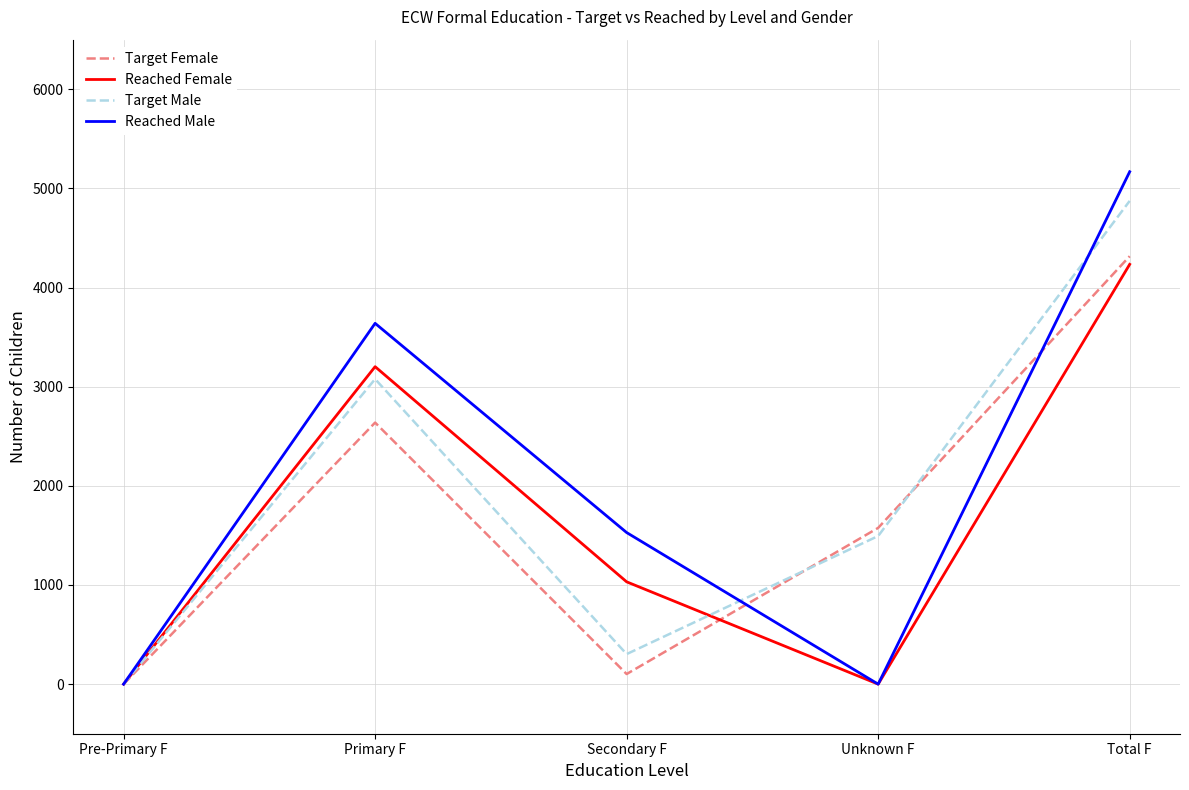

Reading right to left, list all the values displayed in this chart.

Target Female: Total F=4316	Unknown F=1576	Secondary F=102	Primary F=2638	Pre-Primary F=0
Reached Female: Total F=4234	Unknown F=0	Secondary F=1032	Primary F=3202	Pre-Primary F=0
Target Male: Total F=4874	Unknown F=1494	Secondary F=303	Primary F=3077	Pre-Primary F=0
Reached Male: Total F=5168	Unknown F=0	Secondary F=1529	Primary F=3639	Pre-Primary F=0